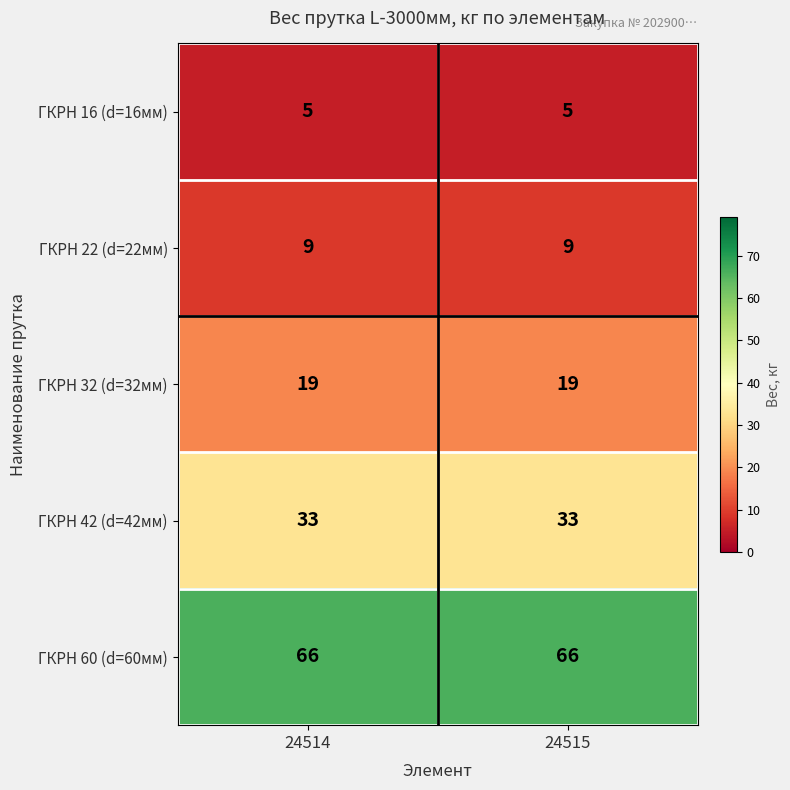

Which series has the largest total across all categories?

ГКРН 60 (d=60мм)